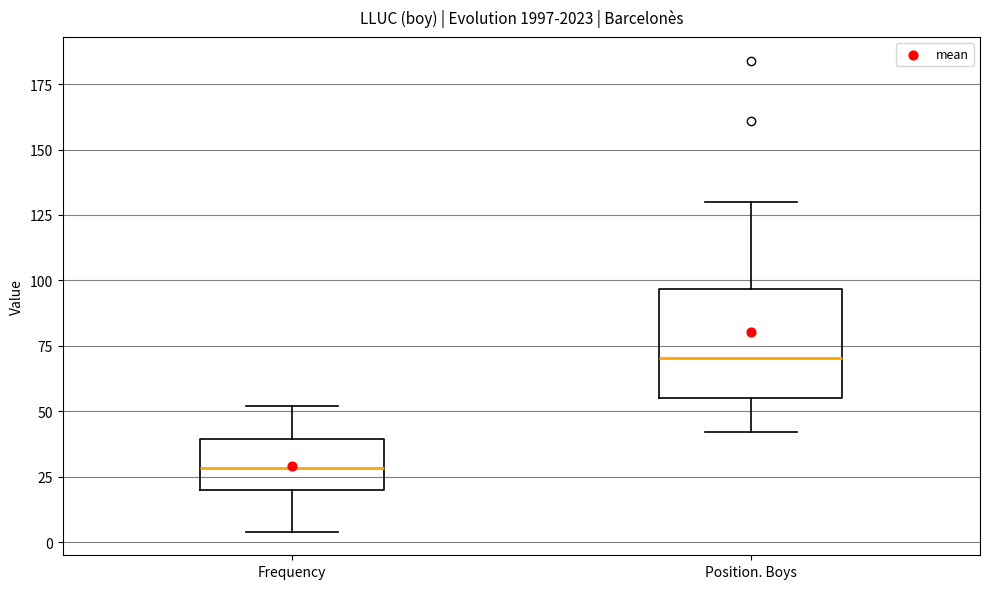

Which box's median line is the lowest?

Frequency